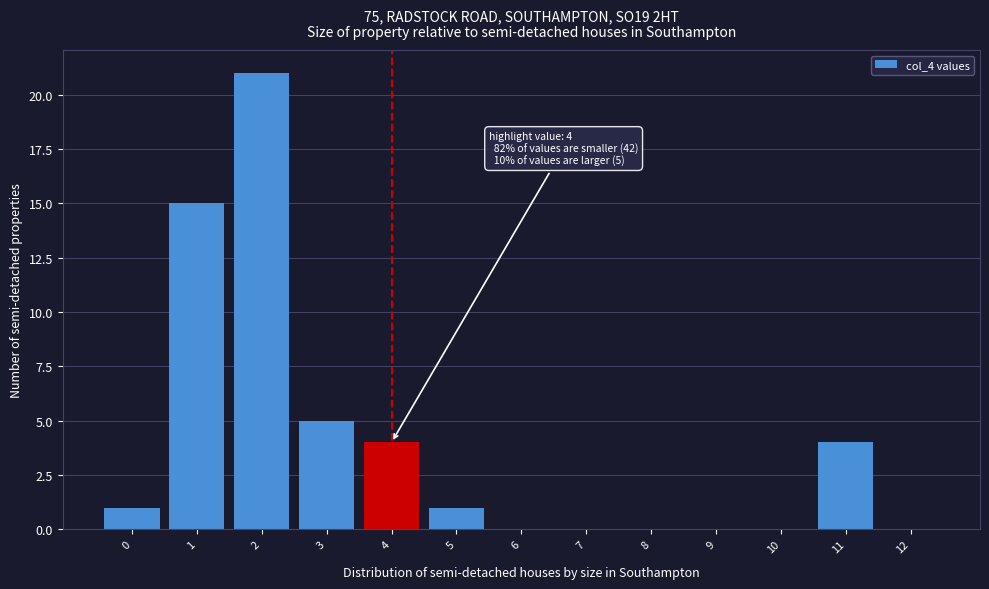

Over which range of the x-axis is the bar tallest?

1.5 to 2.5